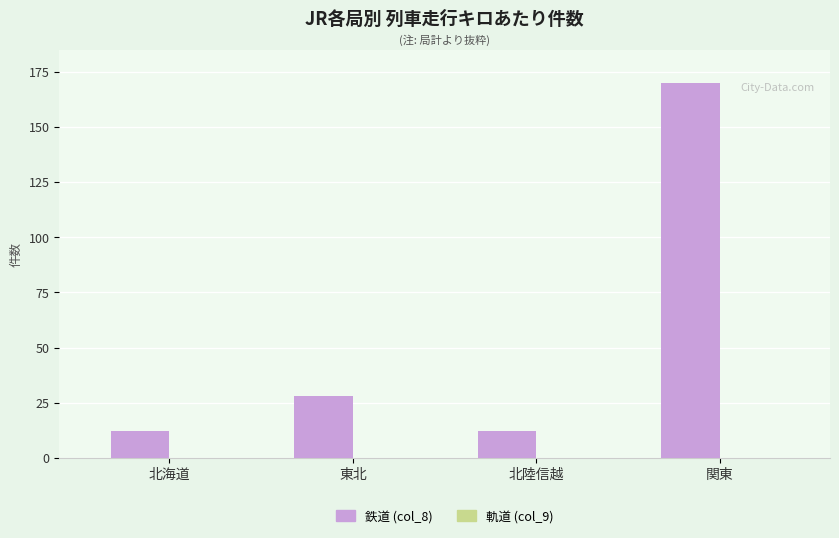

What is the change in value from 北海道 to 東北?

+16